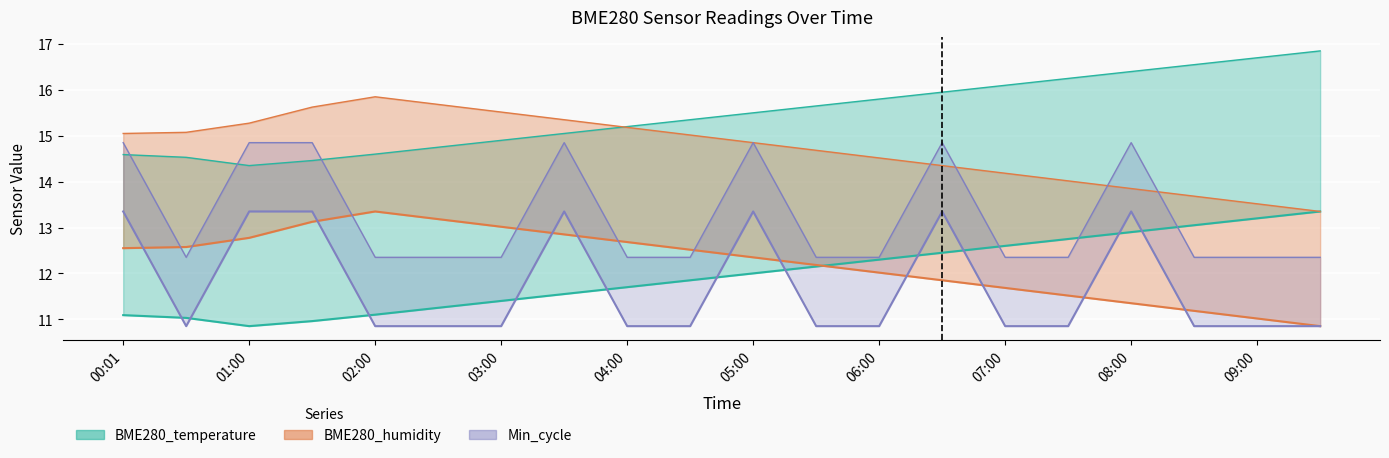

At which category is the sum across all series the highest?

03:30